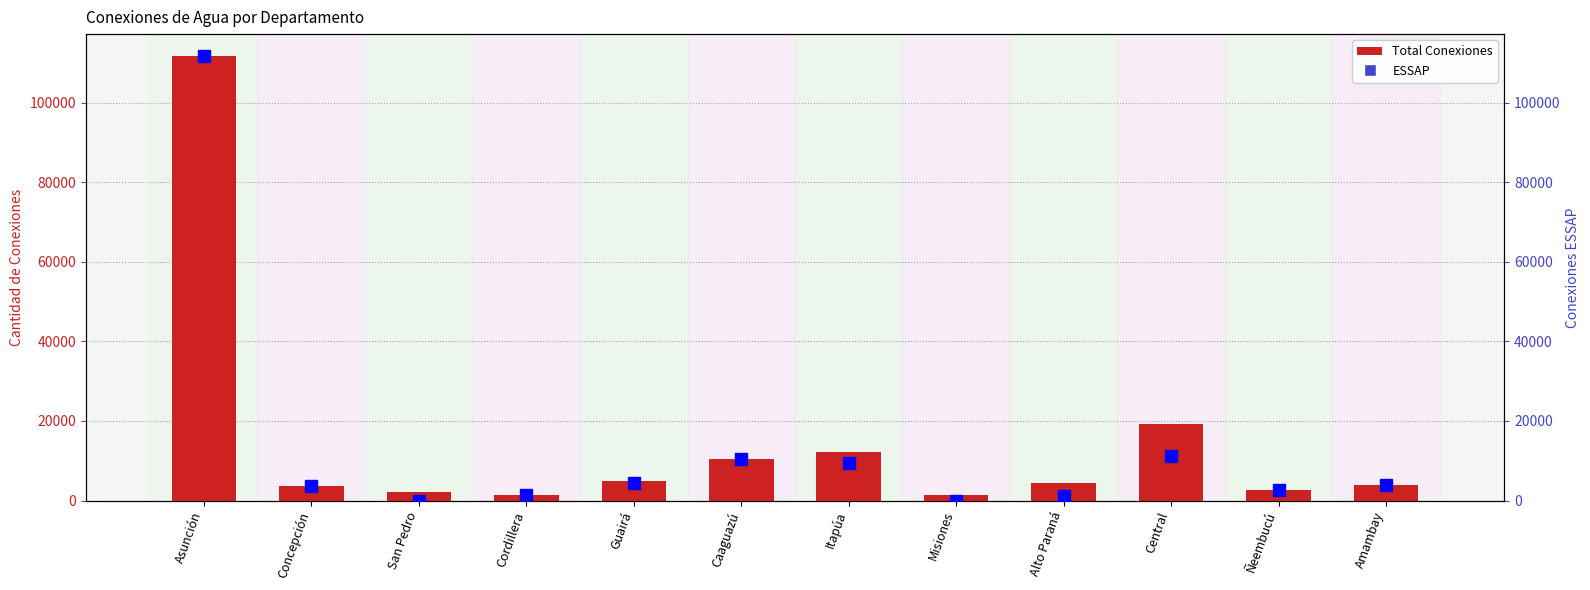

Are the bars horizontal?

No